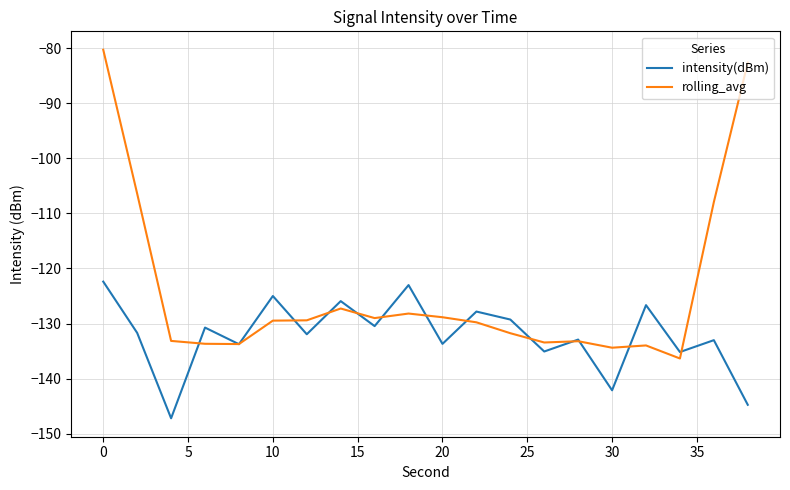

Which series has the widest spread of values?

rolling_avg